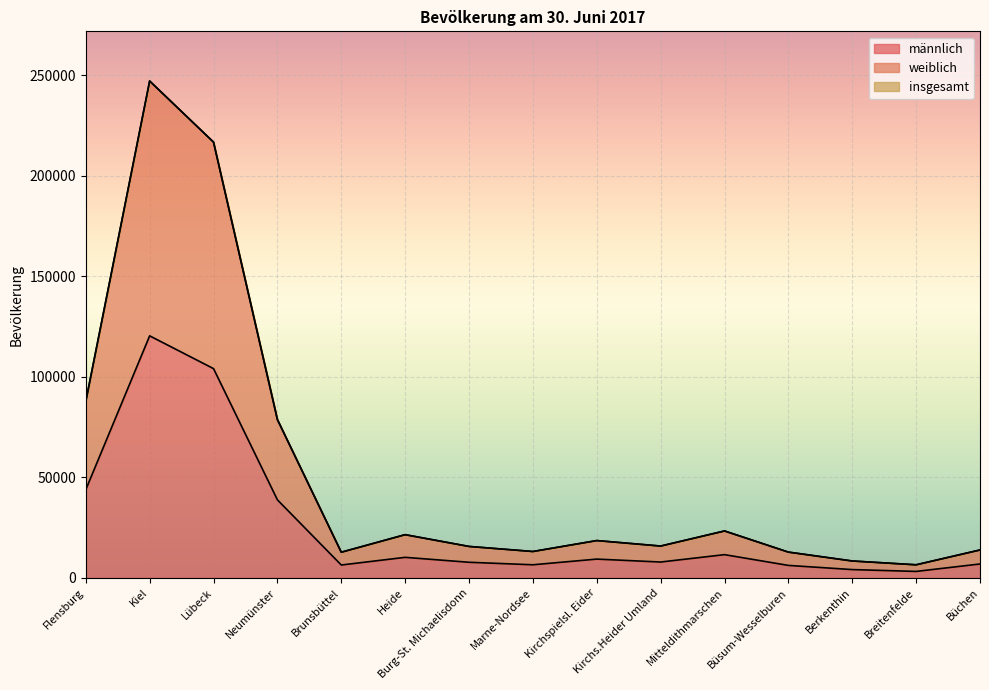

True or false: männlich and insgesamt cross at least once.

False